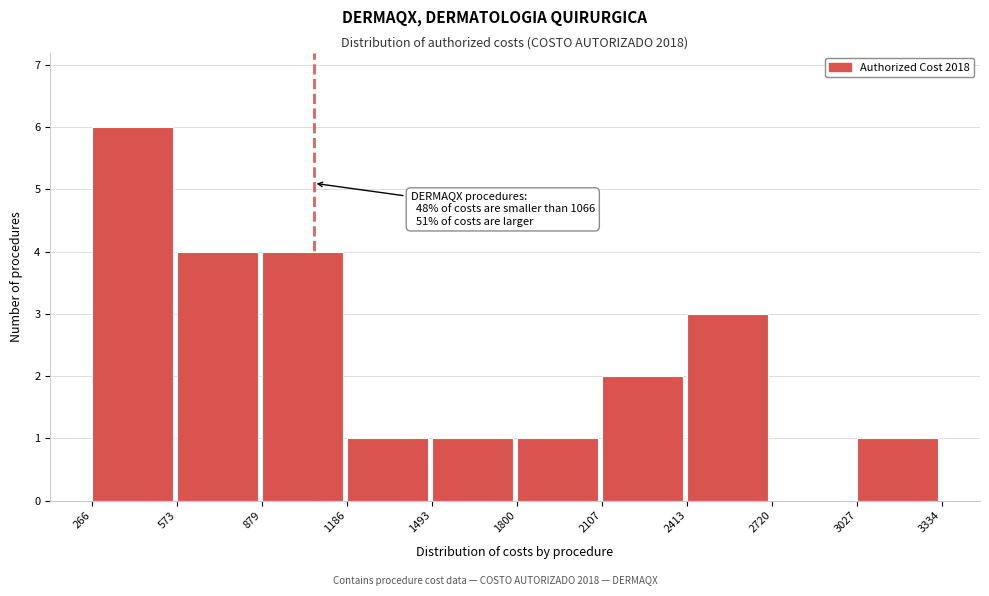

Which range on the x-axis has the tallest bar?

266 to 573